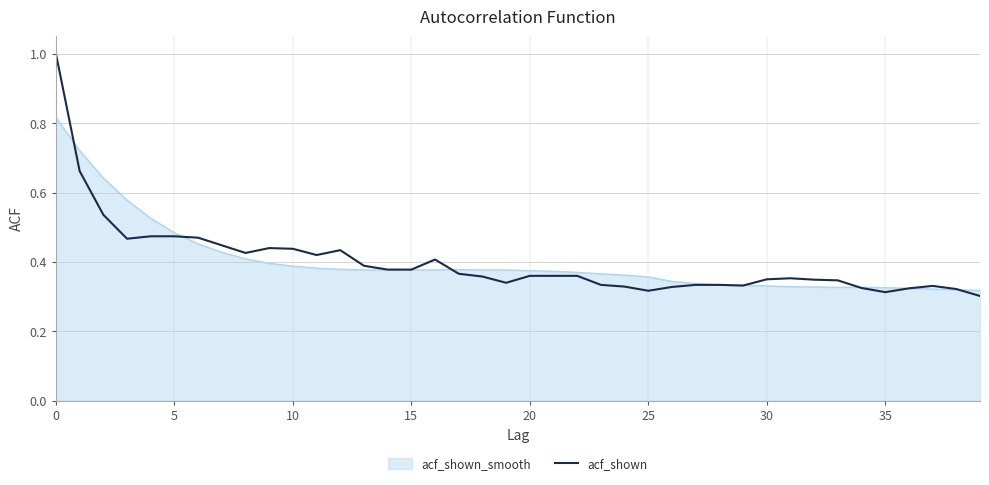

Rank the series by their maximum value, from highest to lowest.

acf_shown, acf_shown_smooth